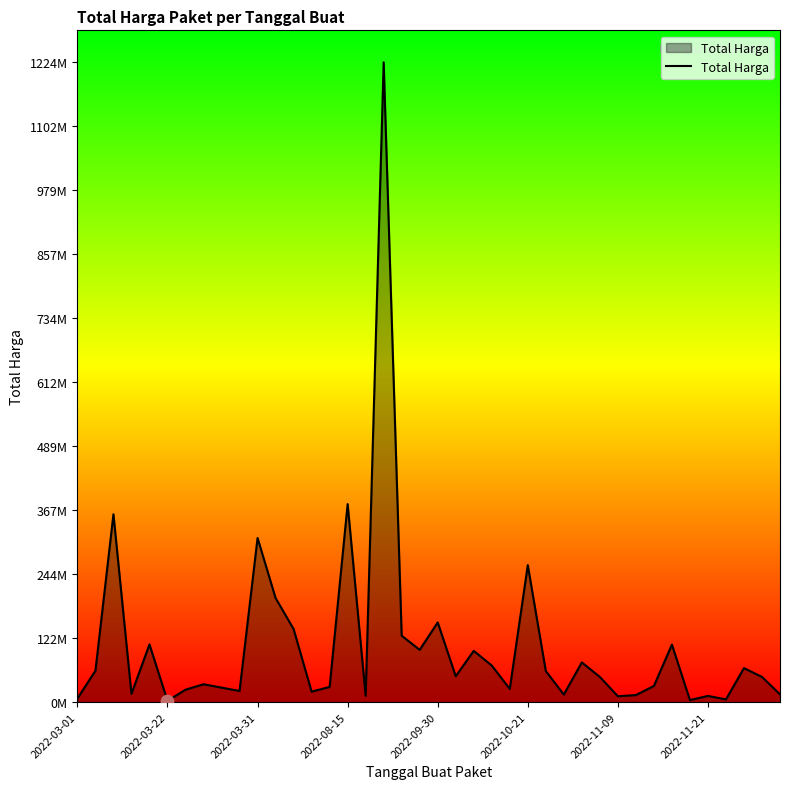

Is this an area chart (filled region under the line)?

Yes